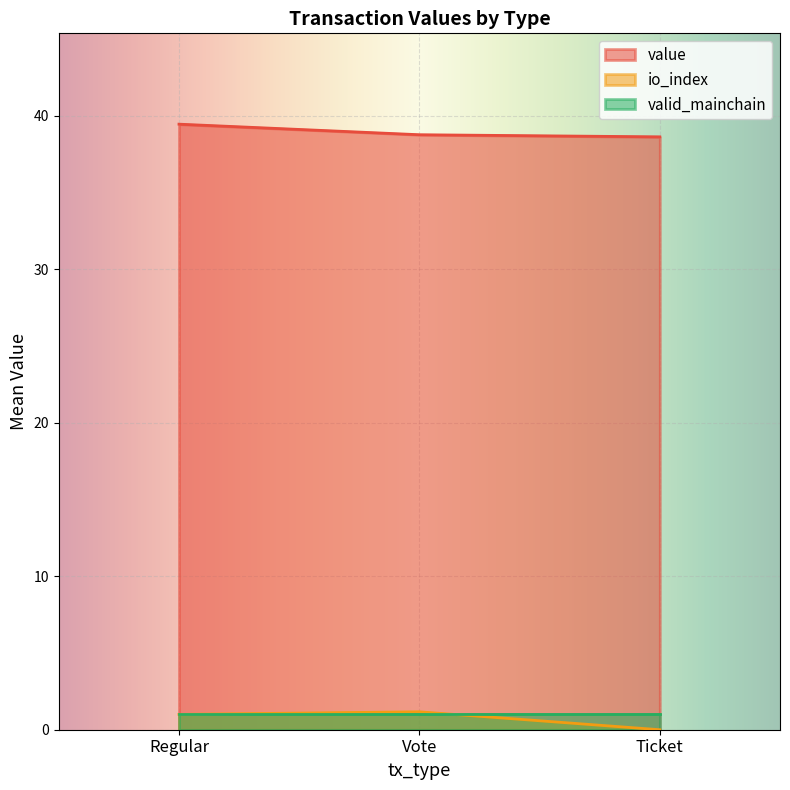

True or false: value and io_index intersect in this chart.

False